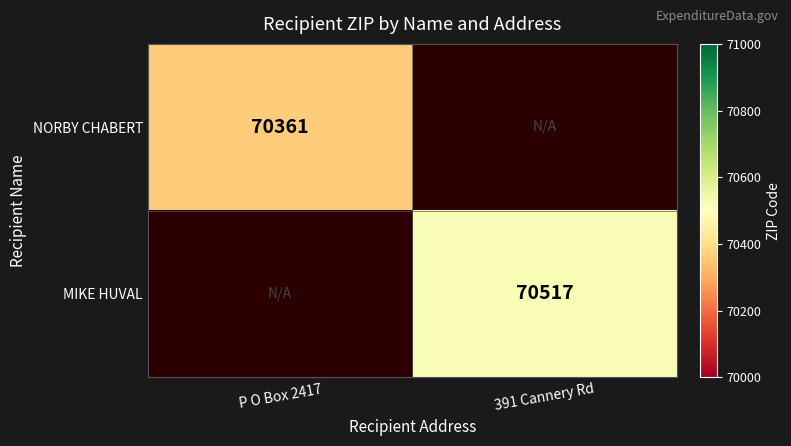

The MIKE HUVAL series shows 70517 at 391 Cannery Rd. True or false?

True